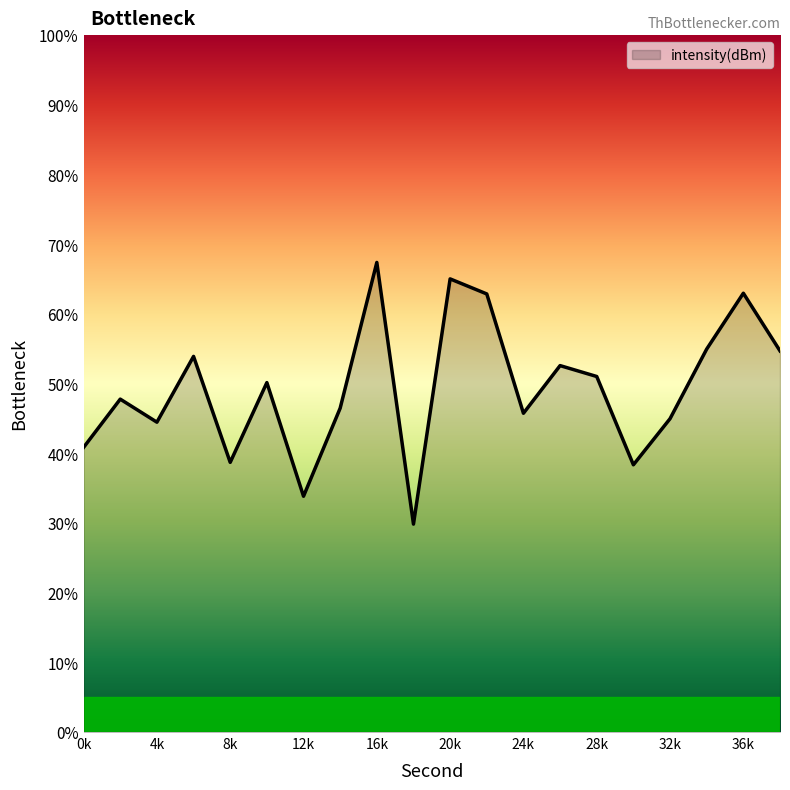

What is the maximum value shown in the chart?

67.4